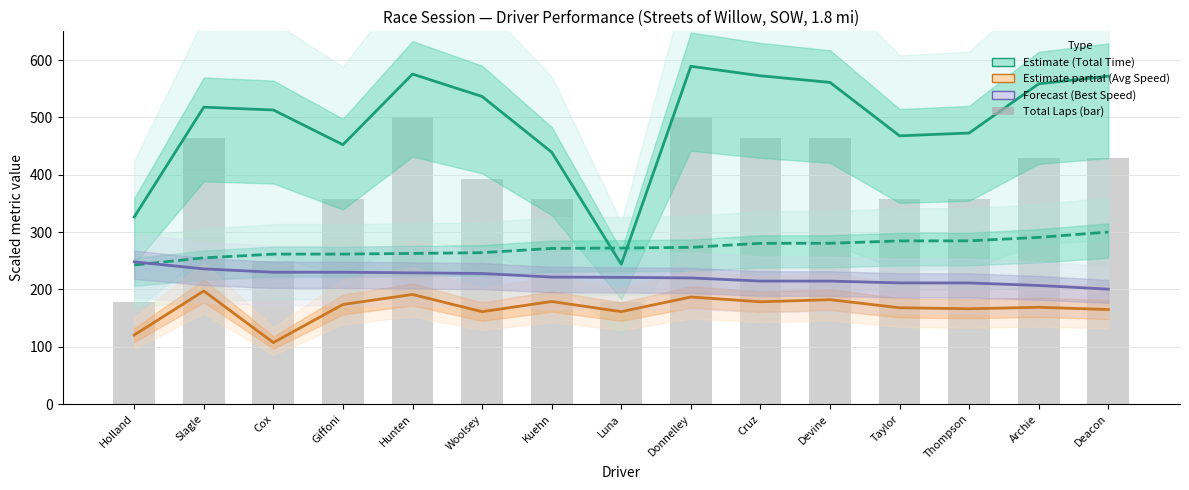

The value of Total Time (scaled) at Taylor is 662.0. True or false?

False